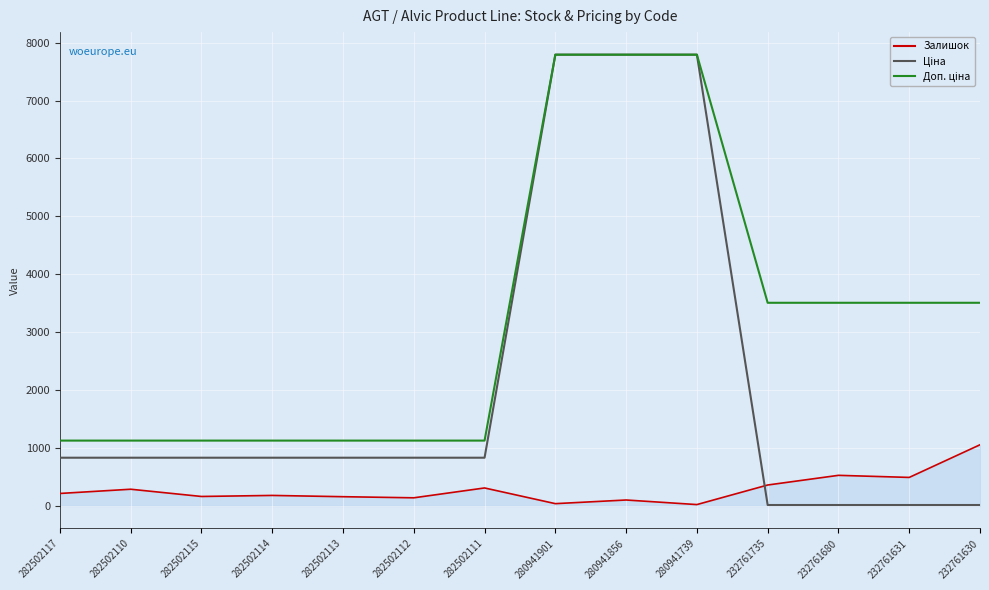

Is it true that Залишок equals 792.2 at 232761680?

False